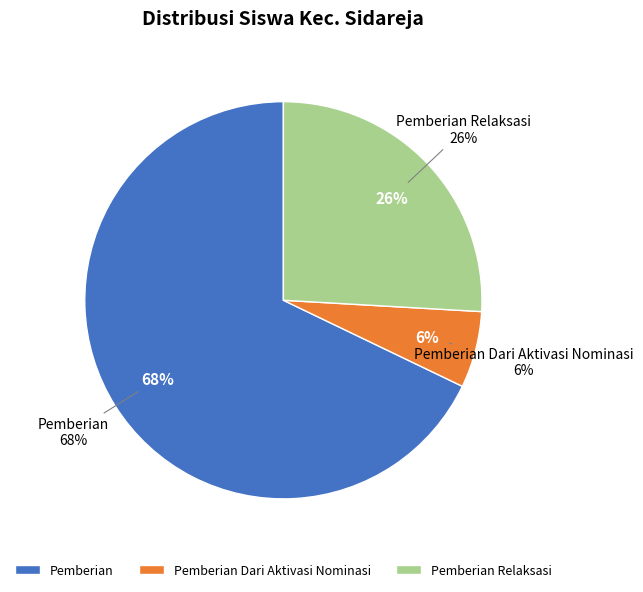

At SD NEGERI KUNCI 04, list the series in order from largest to smallest.

Pemberian, Pemberian Relaksasi, Pemberian Dari Aktivasi Nominasi